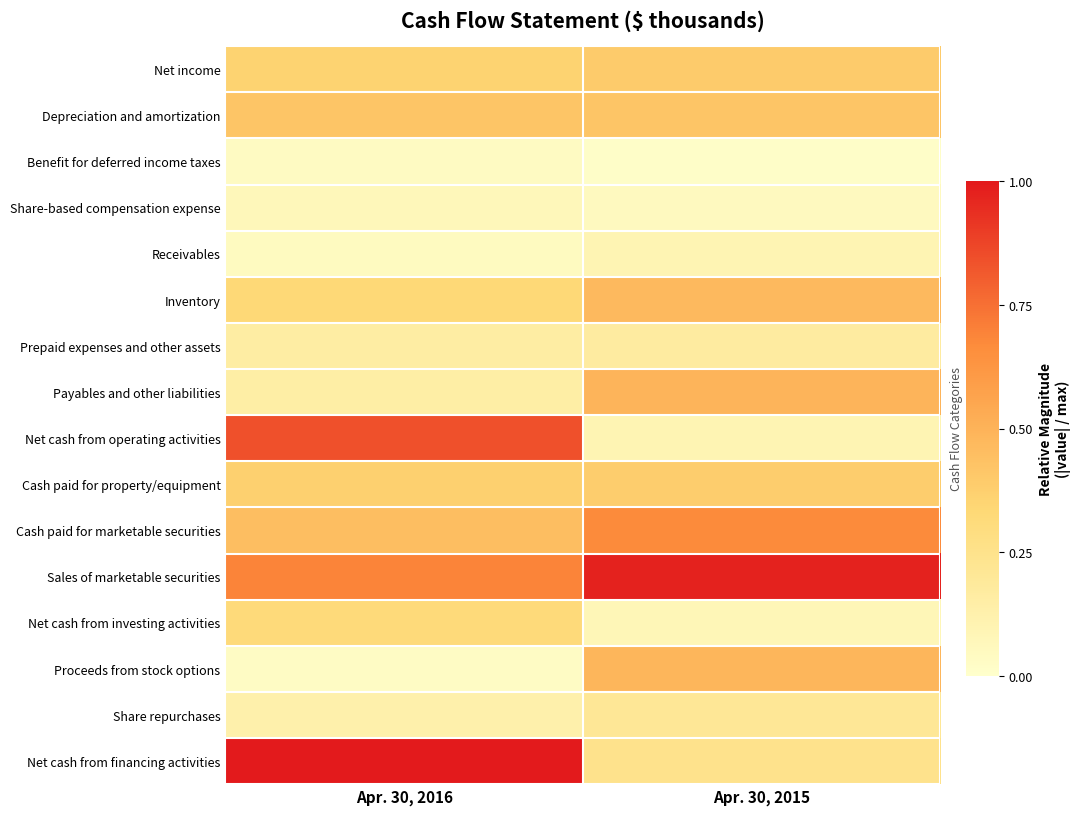

Reading left to right, extract all data points from this chart.

Net income: Apr. 30, 2016=0.4	Apr. 30, 2015=0.4
Depreciation and amortization: Apr. 30, 2016=0.4	Apr. 30, 2015=0.4
Benefit for deferred income taxes: Apr. 30, 2016=0.0	Apr. 30, 2015=0.0
Share-based compensation expense: Apr. 30, 2016=0.1	Apr. 30, 2015=0.0
Receivables: Apr. 30, 2016=0.0	Apr. 30, 2015=0.1
Inventory: Apr. 30, 2016=0.3	Apr. 30, 2015=0.5
Prepaid expenses and other assets: Apr. 30, 2016=0.2	Apr. 30, 2015=0.2
Payables and other liabilities: Apr. 30, 2016=0.2	Apr. 30, 2015=0.5
Net cash from operating activities: Apr. 30, 2016=0.8	Apr. 30, 2015=0.1
Cash paid for property/equipment: Apr. 30, 2016=0.4	Apr. 30, 2015=0.4
Cash paid for marketable securities: Apr. 30, 2016=0.4	Apr. 30, 2015=0.7
Sales of marketable securities: Apr. 30, 2016=0.7	Apr. 30, 2015=1.0
Net cash from investing activities: Apr. 30, 2016=0.3	Apr. 30, 2015=0.1
Proceeds from stock options: Apr. 30, 2016=0.0	Apr. 30, 2015=0.5
Share repurchases: Apr. 30, 2016=0.1	Apr. 30, 2015=0.2
Net cash from financing activities: Apr. 30, 2016=1.0	Apr. 30, 2015=0.2